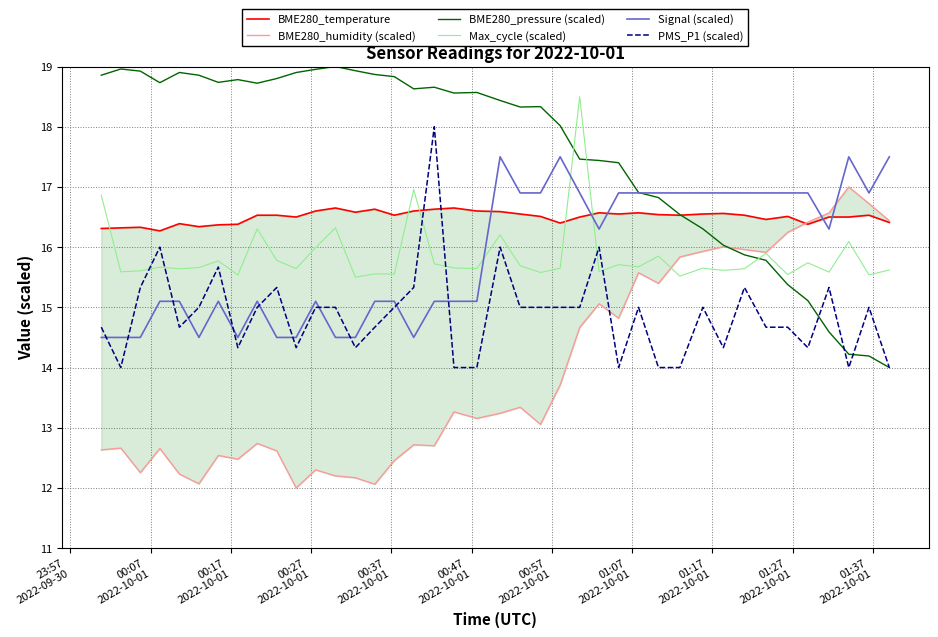

What is the average value of the BME280_humidity (scaled) series?

13.9